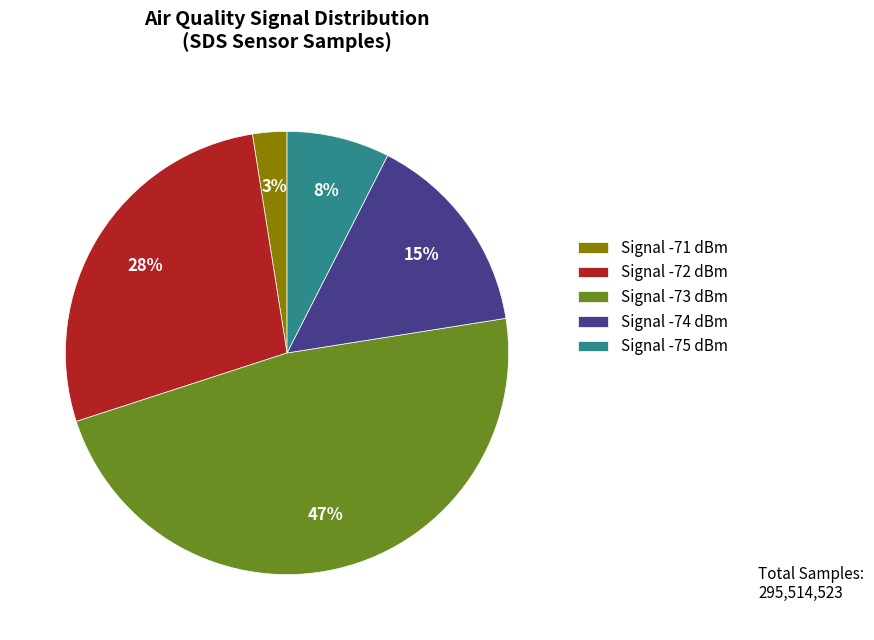

Is it true that Signal -74 dBm is 15% of the pie?

True